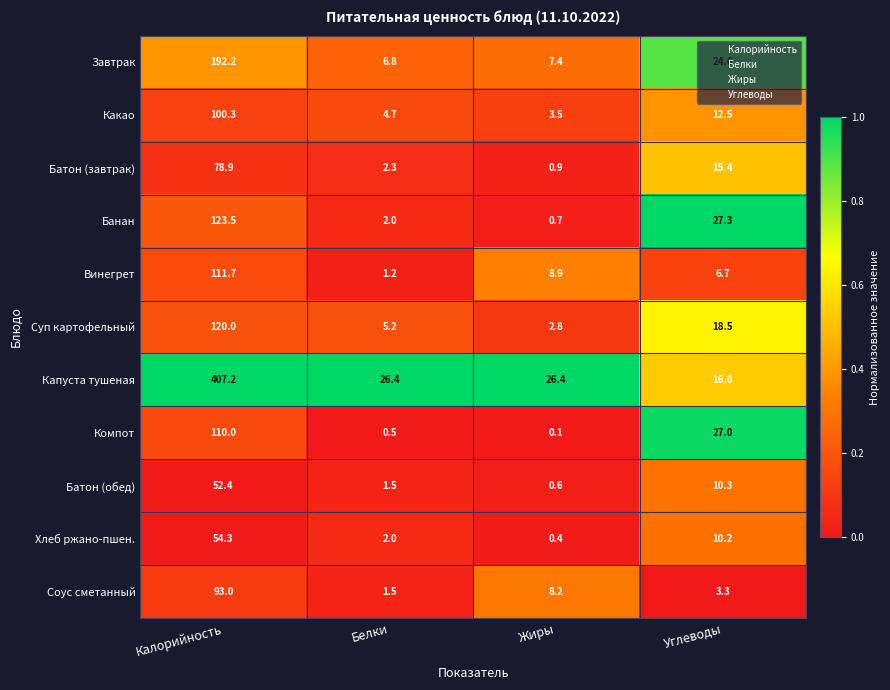

The Батон (завтрак) series shows 1.4 at Жиры. True or false?

False